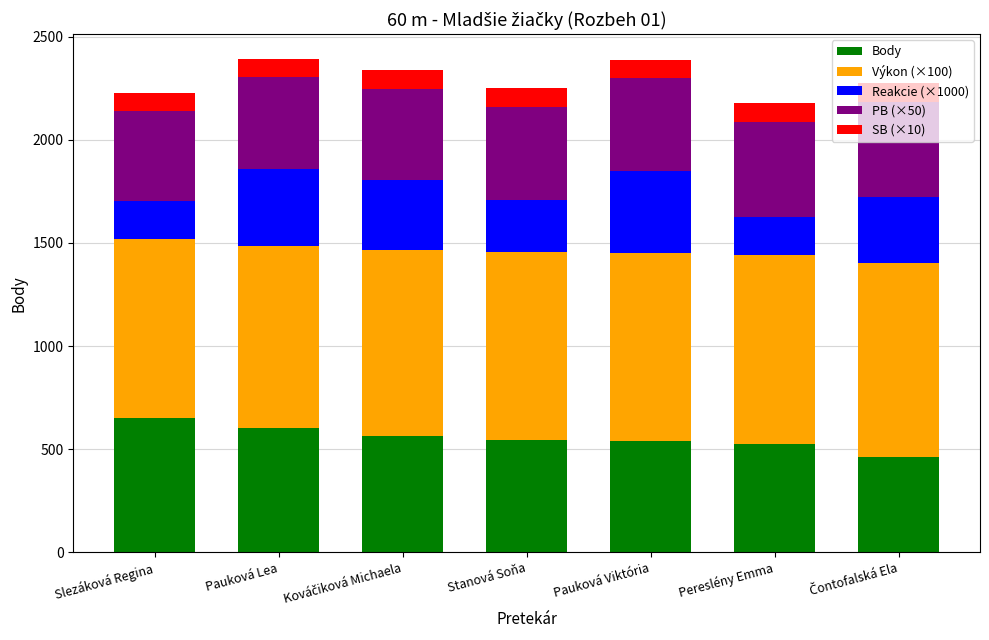

Count the number of data series in this chart.

5